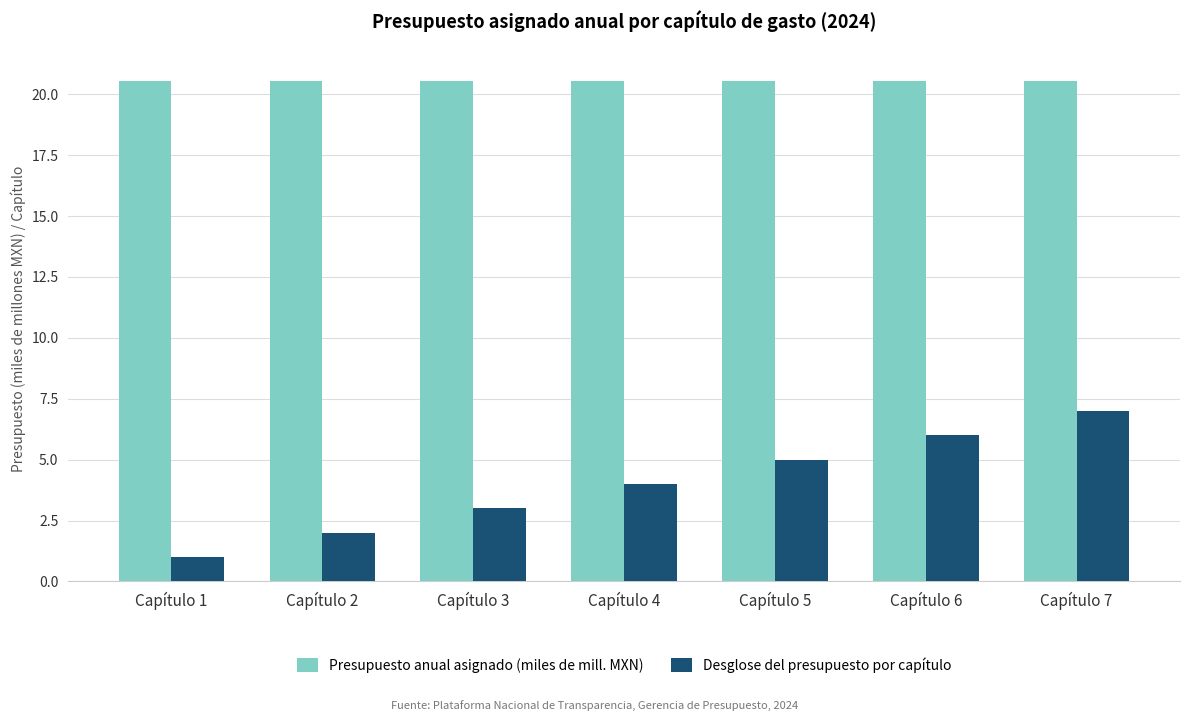

Reading left to right, list all the values displayed in this chart.

Presupuesto anual asignado (miles de mill. MXN): 20.6	20.6	20.6	20.6	20.6	20.6	20.6
Desglose del presupuesto por capítulo: 1.0	2.0	3.0	4.0	5.0	6.0	7.0